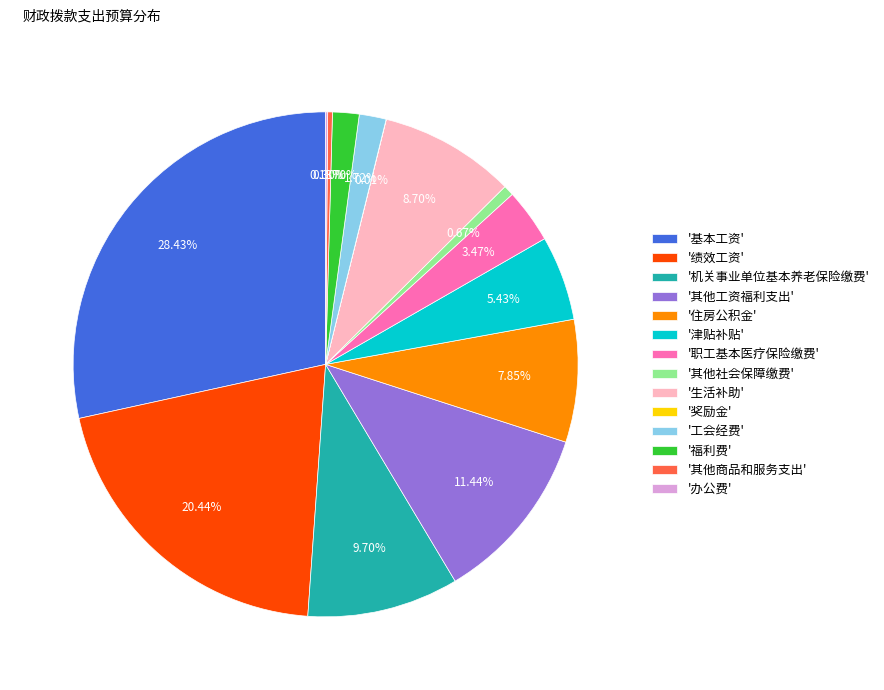

Approximately how many times larger is the value at '职工基本医疗保险缴费' compared to '机关事业单位基本养老保险缴费'?

0.4